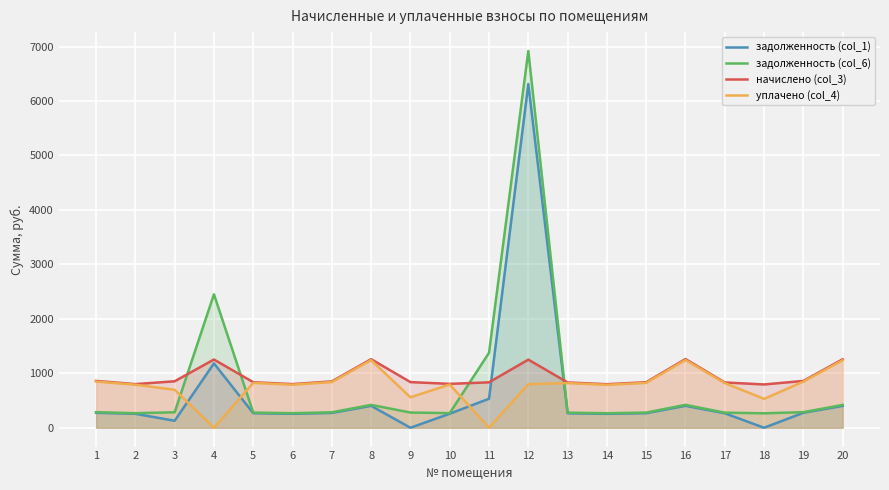

Reading left to right, what are all the values shown in this chart?

задолженность (col_1): 274.6	256.0	128.2	1181.6	267.0	256.0	271.9	402.3	0.0	257.4	532.7	6311.9	265.6	255.3	267.0	403.0	265.6	0.0	274.6	401.6
задолженность (col_6): 286.6	267.1	284.4	2450.5	278.6	267.1	283.7	419.8	279.4	268.6	1375.7	6918.8	277.2	266.4	278.6	420.5	277.2	265.0	286.6	419.0
начислено (col_3): 859.7	801.4	853.2	1252.8	835.9	801.4	851.0	1259.3	838.1	805.7	833.8	1250.6	831.6	799.2	835.9	1261.4	831.6	794.9	859.7	1257.1
уплачено (col_4): 847.7	790.2	697.0	0.0	824.3	790.2	839.2	1241.8	558.7	794.5	0.0	800.0	820.0	788.1	824.3	1243.9	820.0	529.9	847.7	1239.7